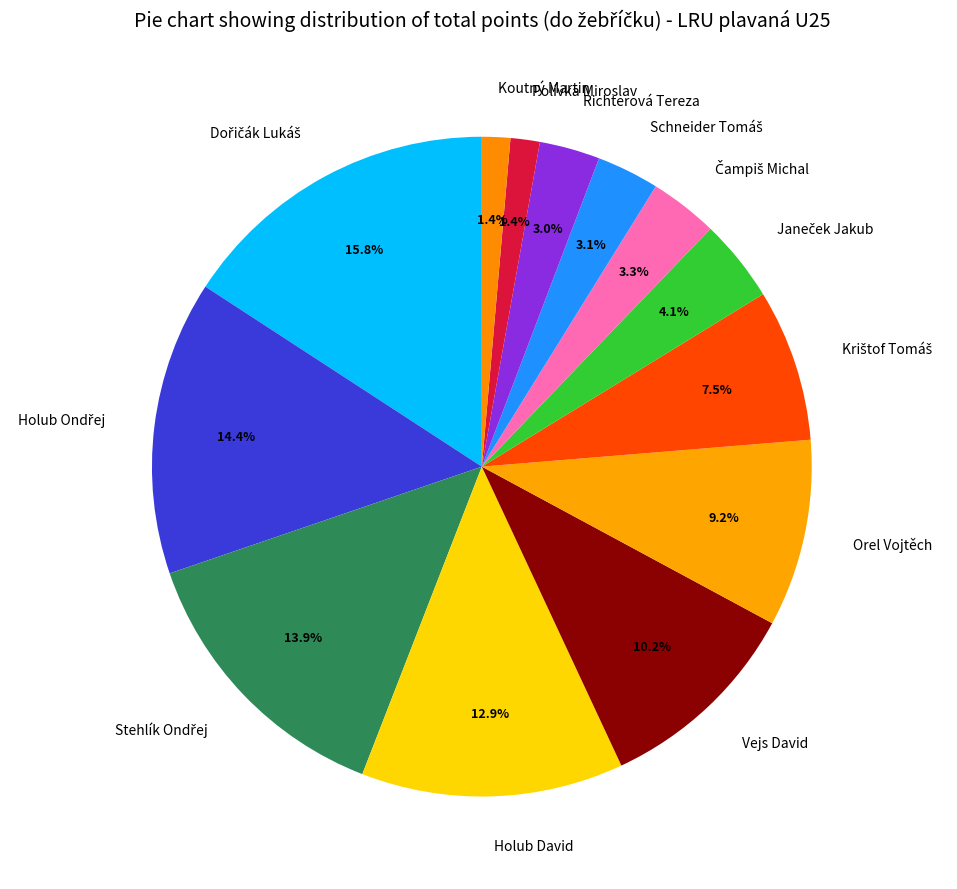

Approximately how many times larger is the value at Orel Vojtěch compared to Vejs David?

0.9